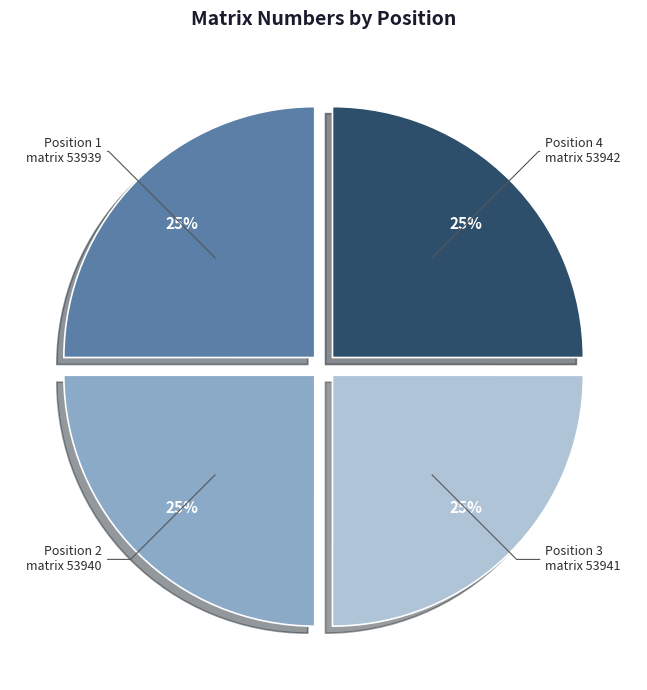

Is it true that Position 2 is 12% of the pie?

False